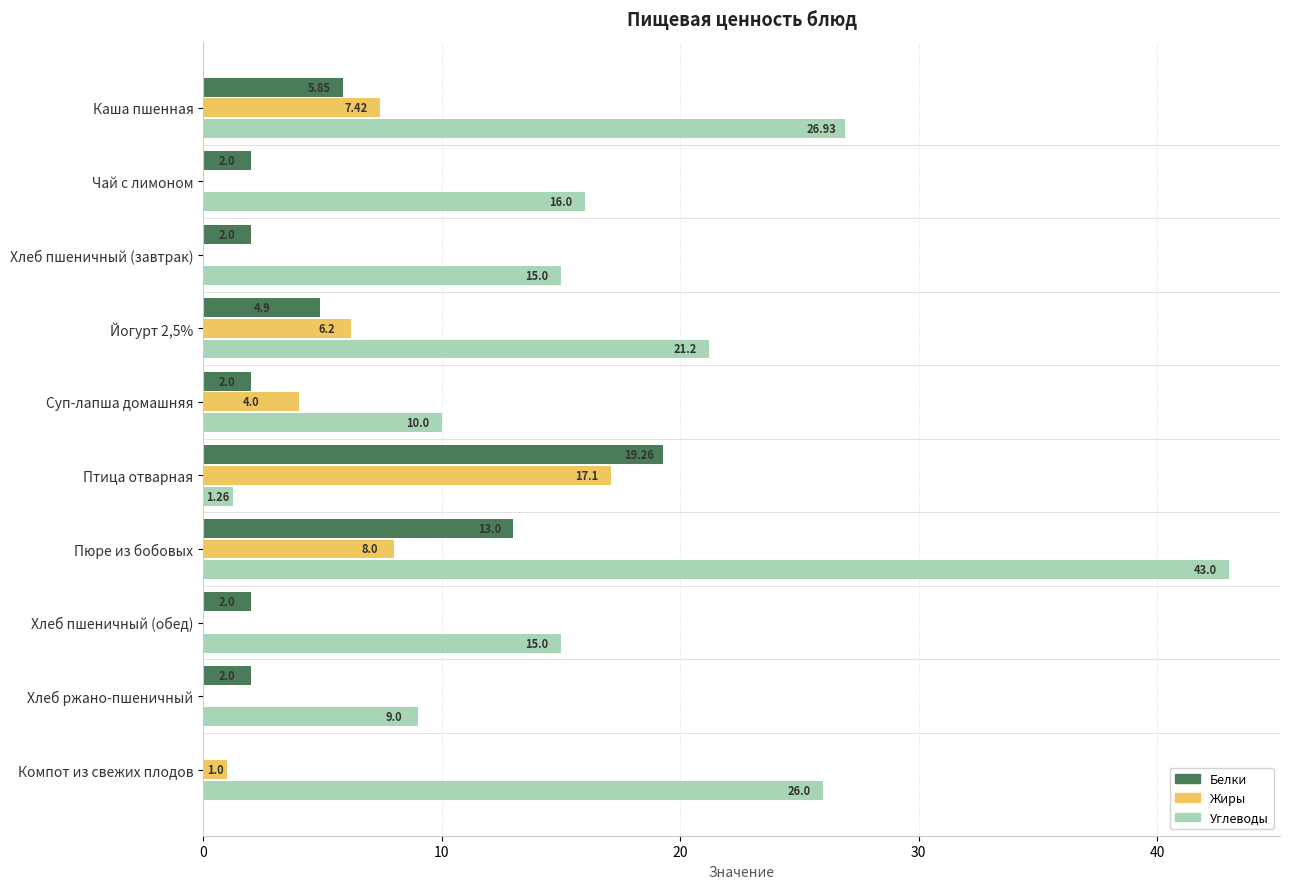

At which label does Жиры reach its peak?

Птица отварная